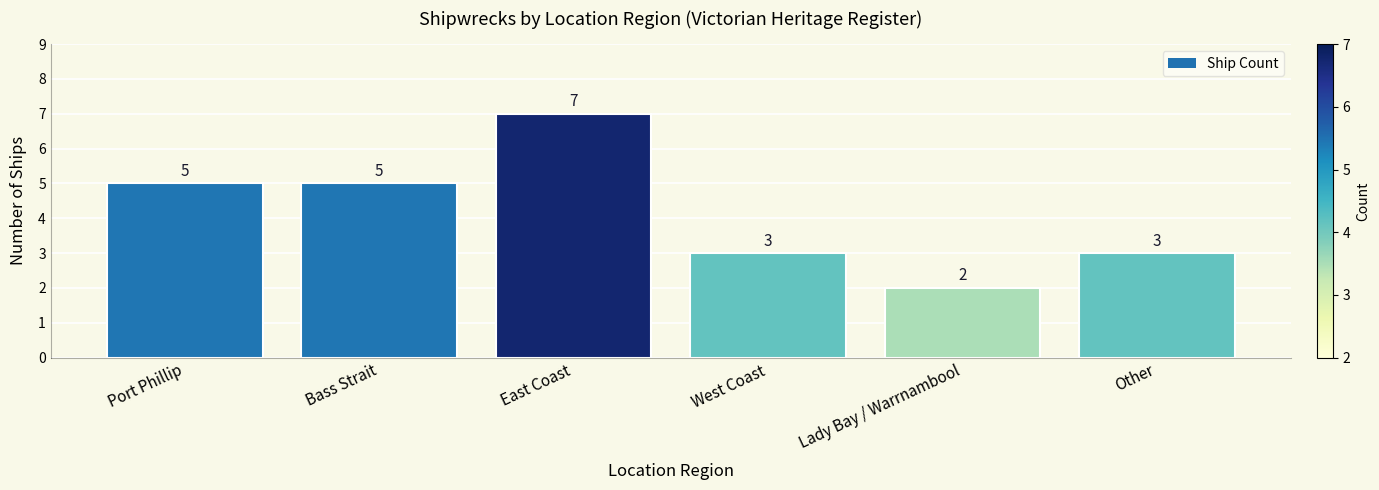

Reading left to right, list all the values displayed in this chart.

Port Phillip=5	Bass Strait=5	East Coast=7	West Coast=3	Lady Bay / Warrnambool=2	Other=3